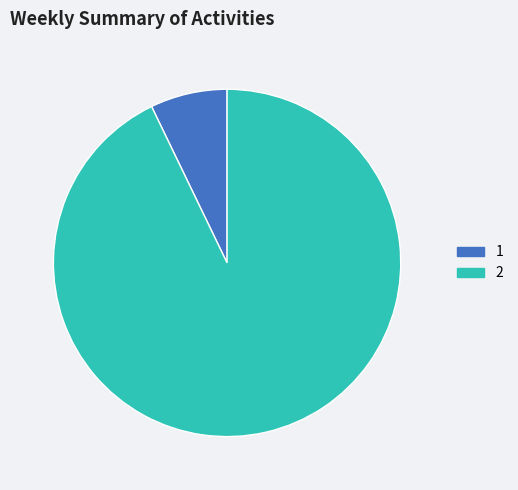

Approximately how many times larger is the value at 2 compared to 1?

13.0